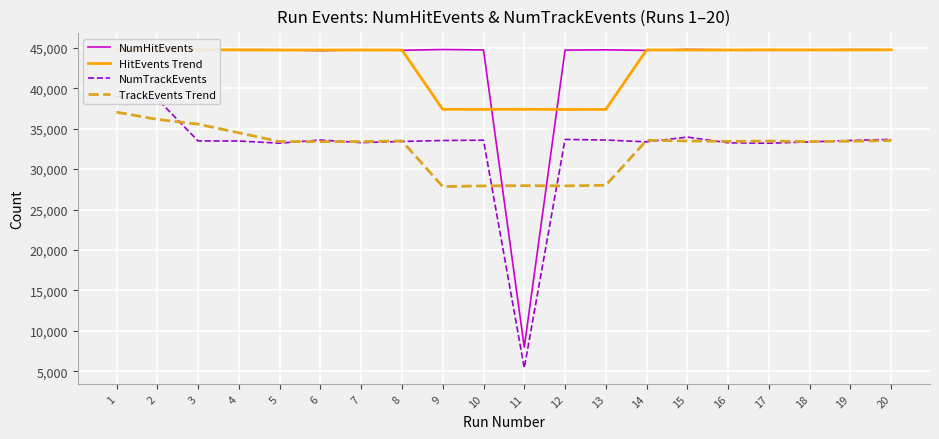

Is it true that TrackEvents Trend equals 19877.1 at 15?

False